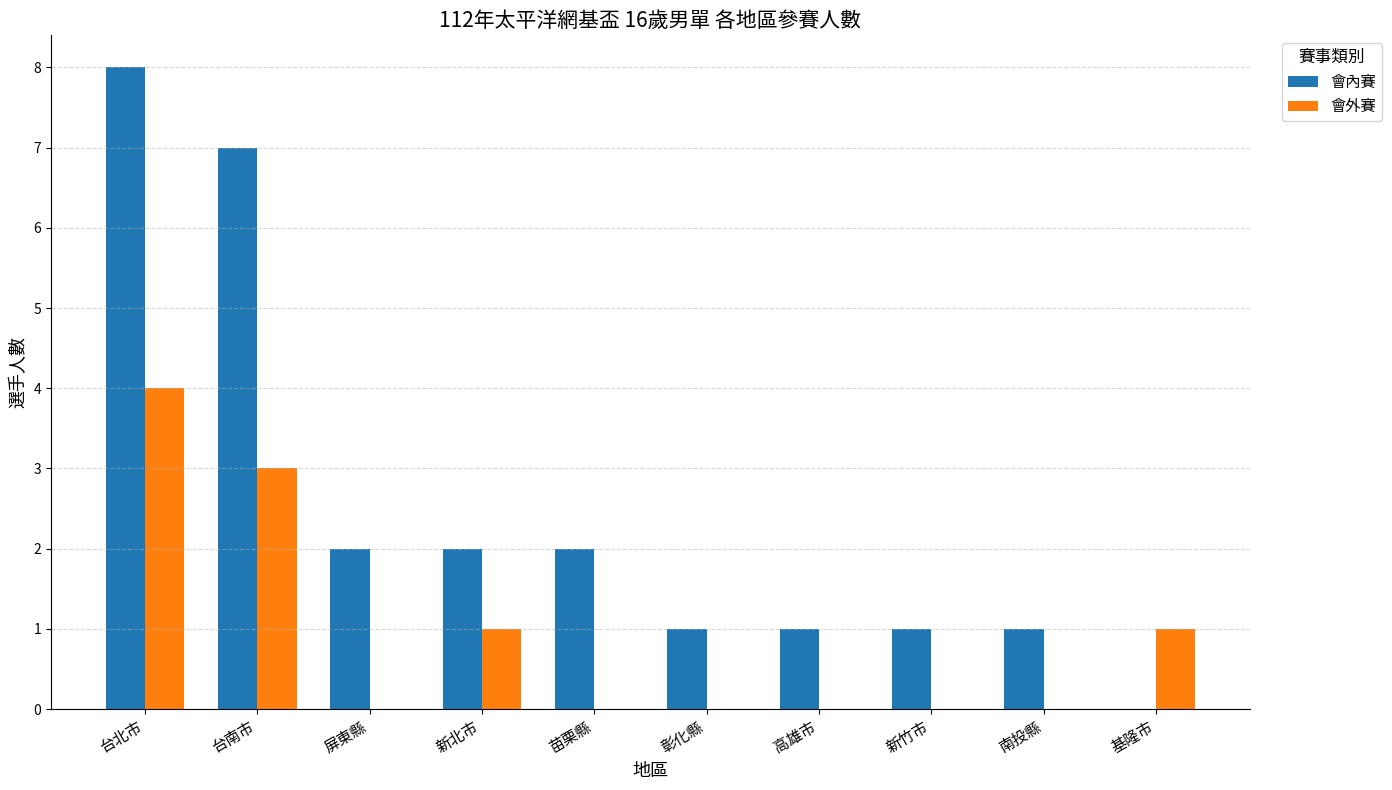

At which category is the sum across all series the highest?

台北市